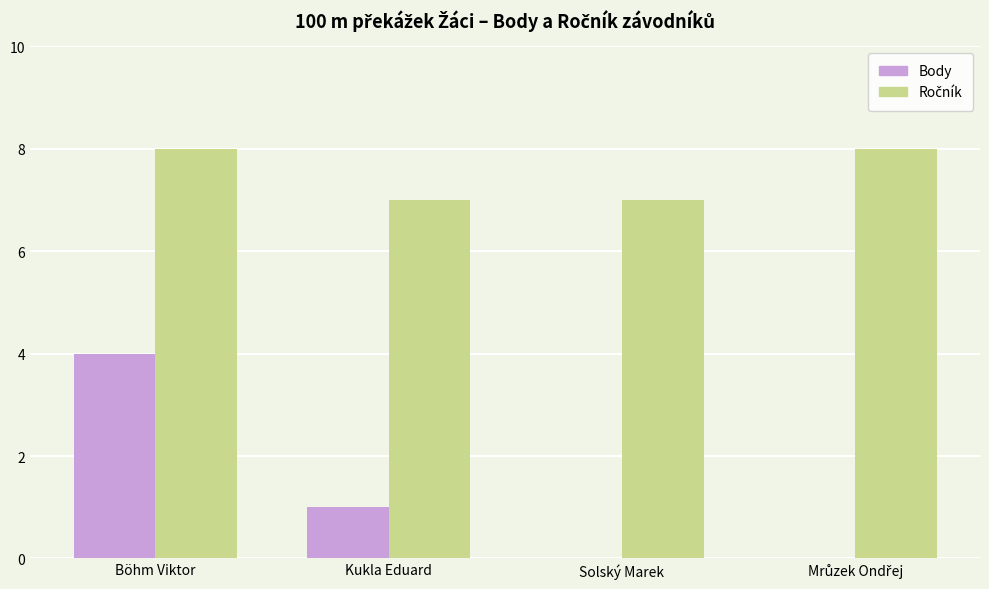

Which series changed the most between Kukla Eduard and Solský Marek?

Body